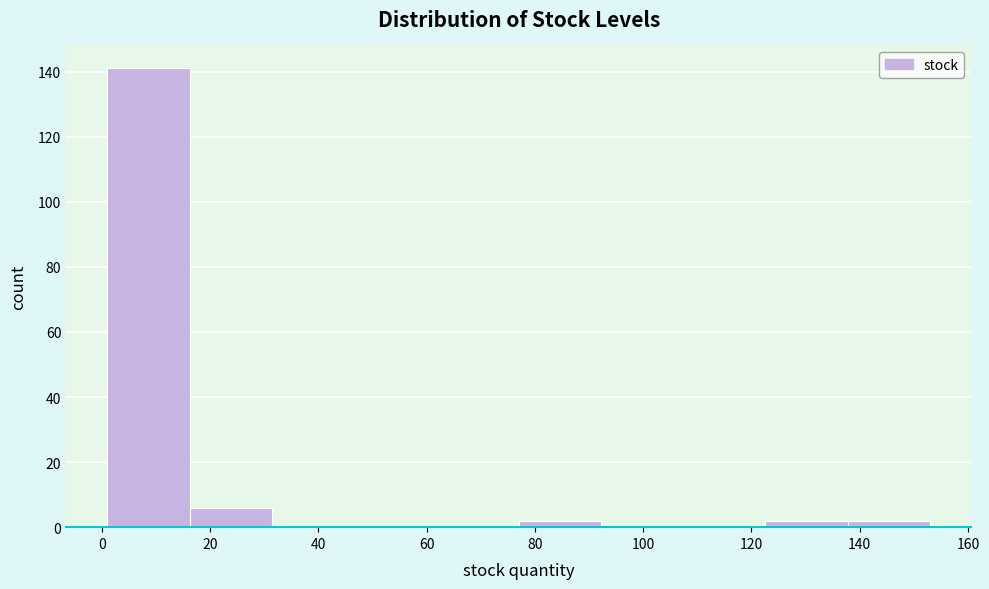

Which range on the x-axis has the tallest bar?

1.0 to 16.2